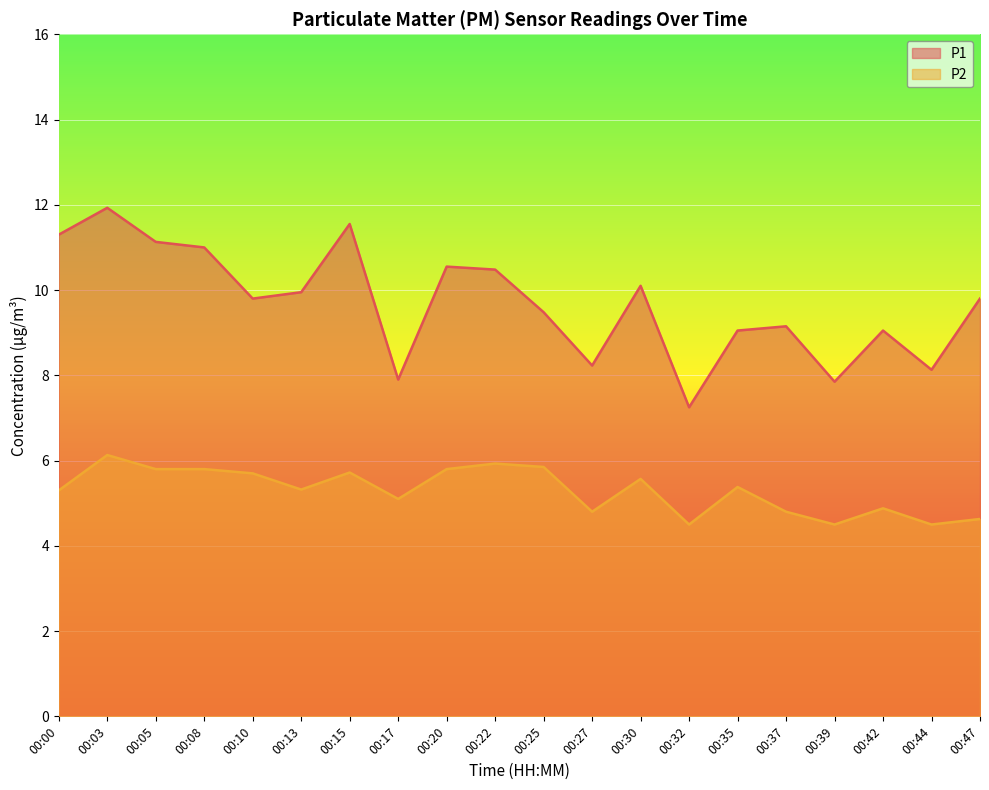

In P2, how many points are higher than both neighbors (excluding endpoints)?

6